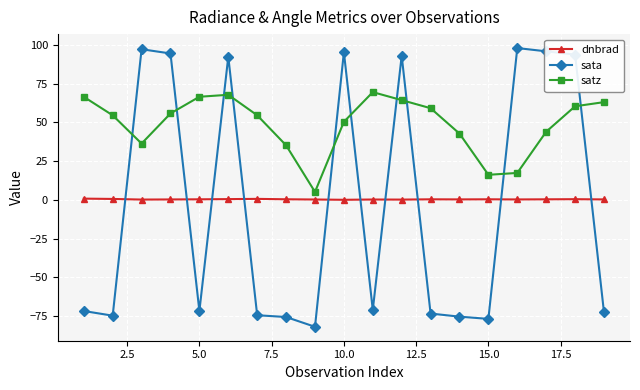

What is the greatest value displayed?

98.0